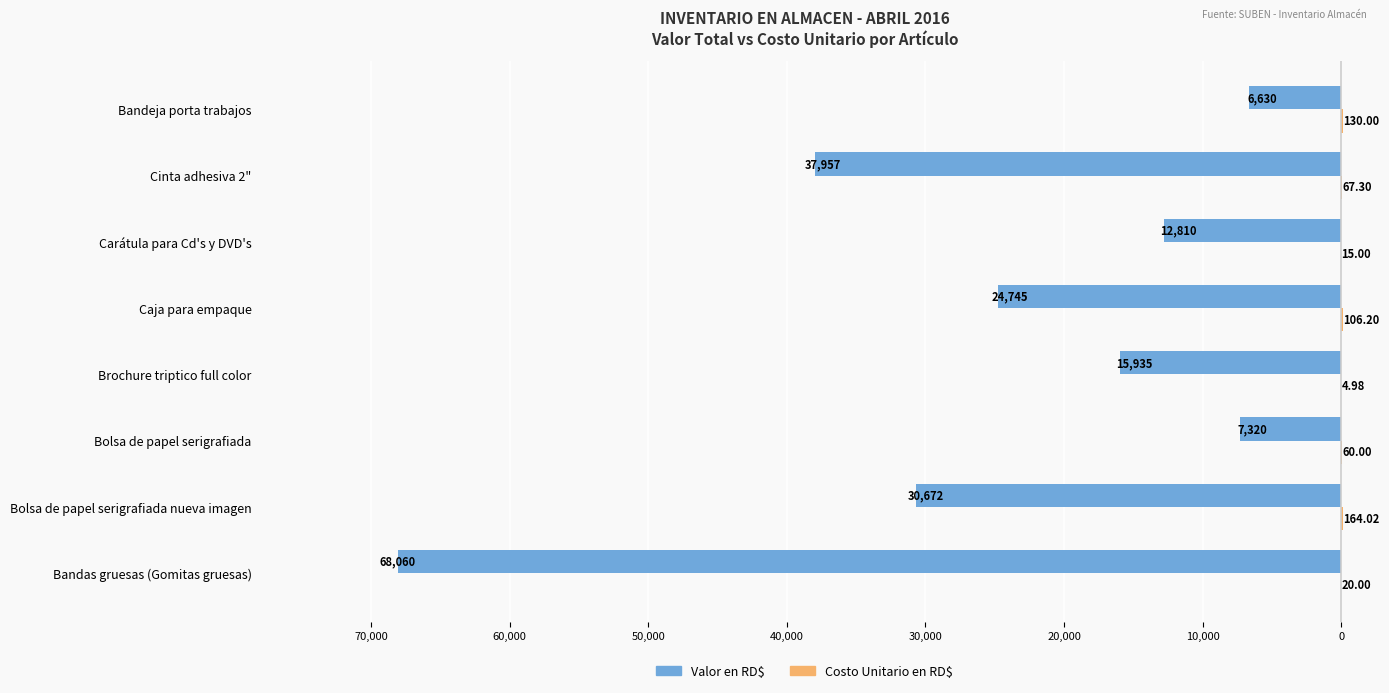

How many data points in Valor en RD$ are less than -15934?

5